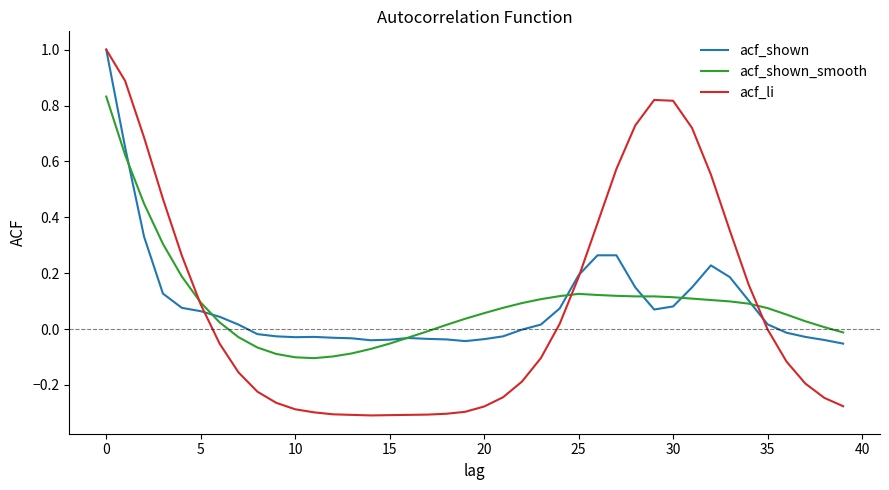

What is the difference between the second highest and minimum values in the acf_li series?

1.2